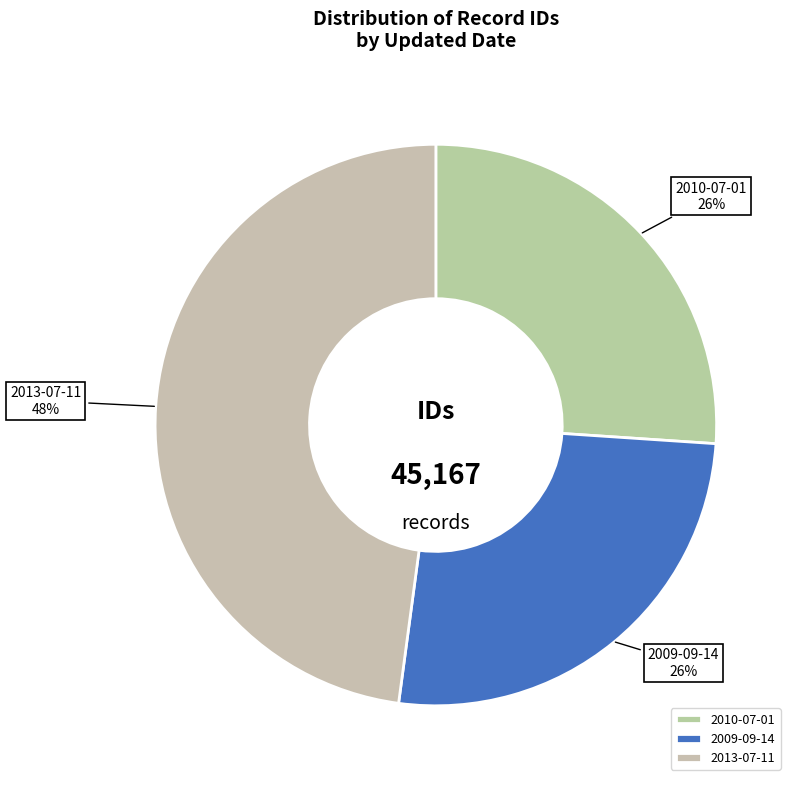

How many slices are in this pie chart?

3